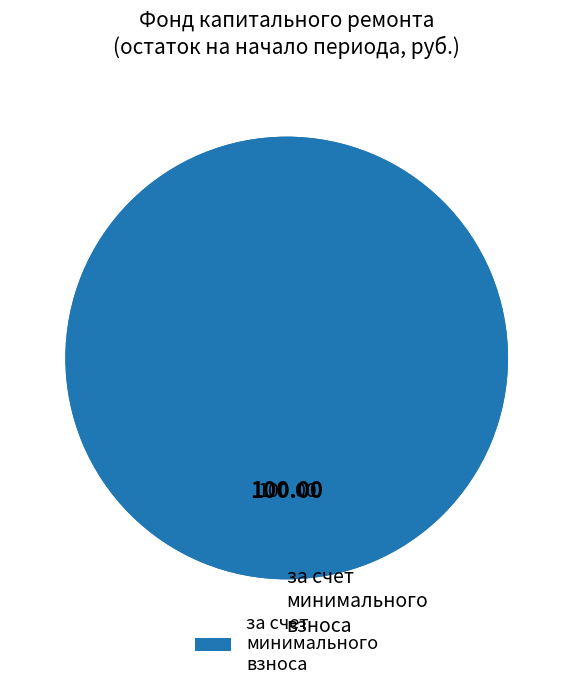

Count the number of slices in the pie.

3